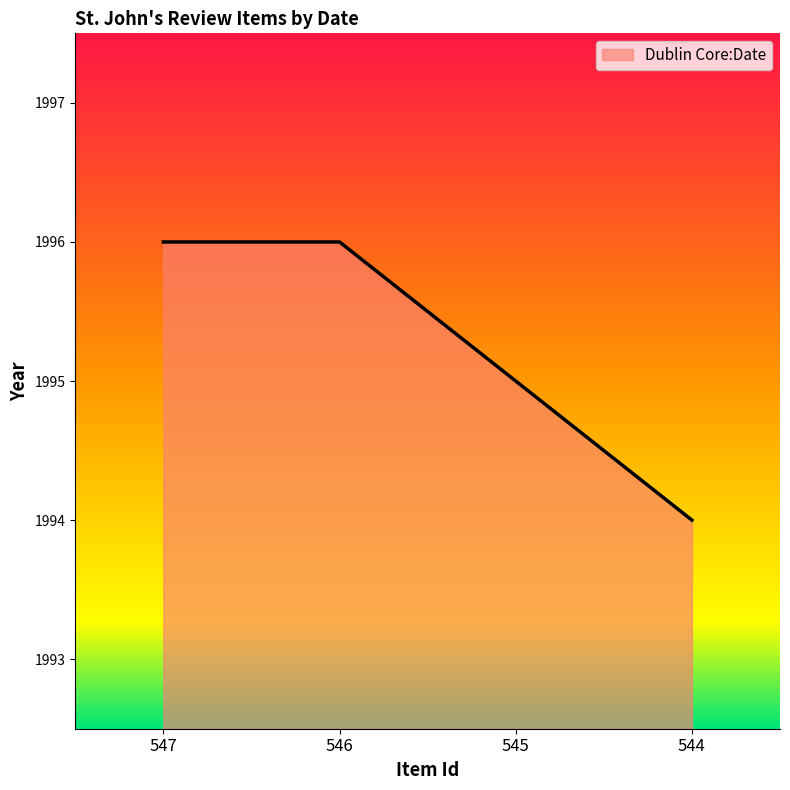

Between 546 and 545, which is larger?

546